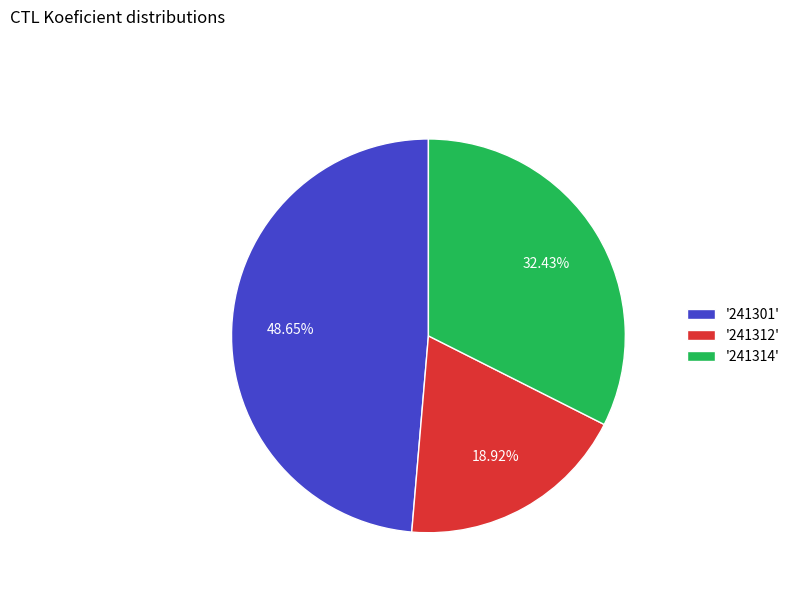

Which has a higher value, '241314' or '241301'?

'241301'